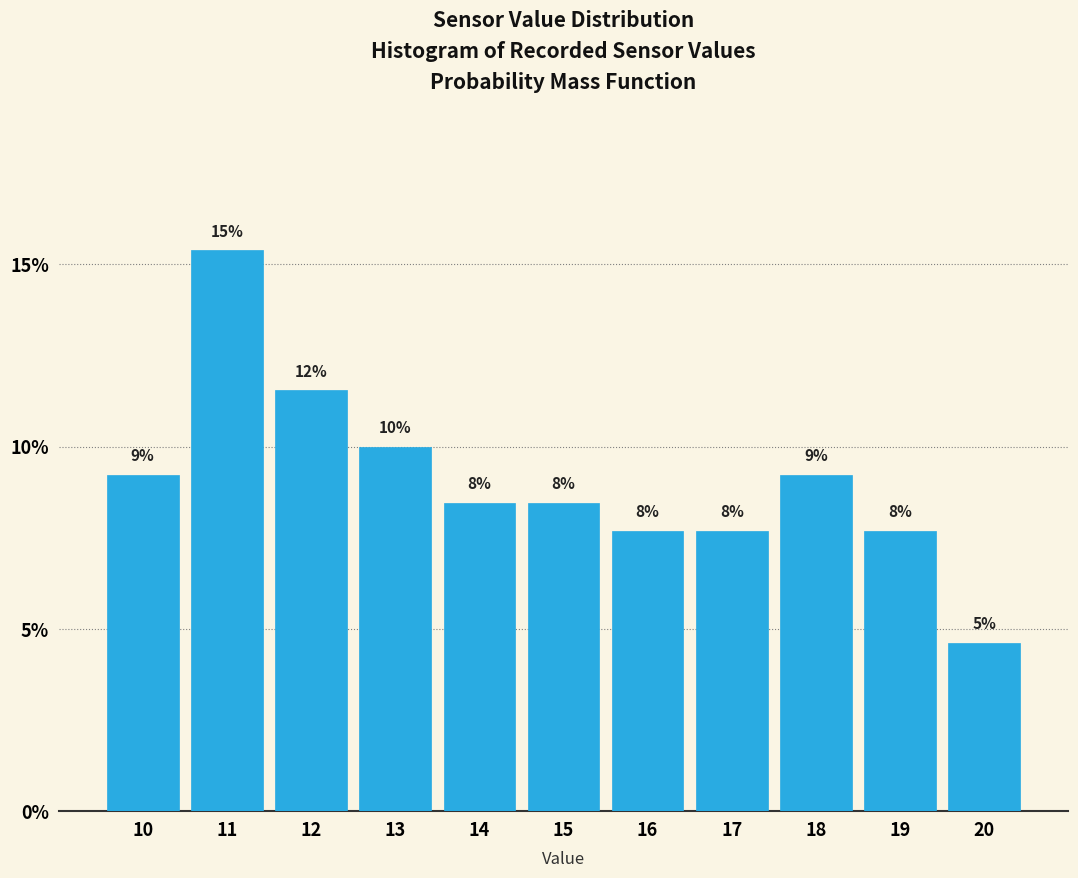

Are the bars horizontal?

No